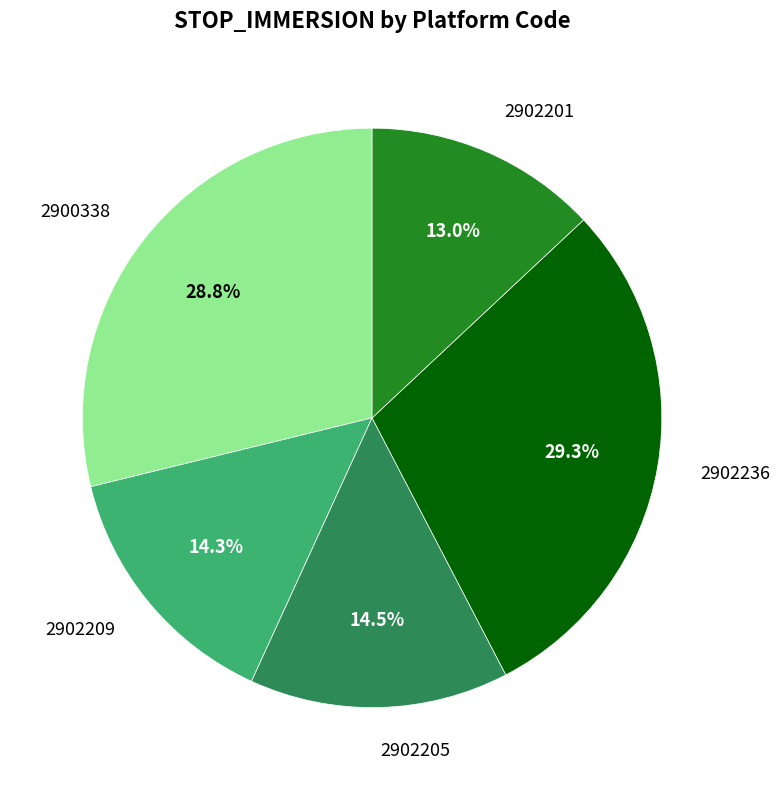

How many segments does this pie chart have?

5